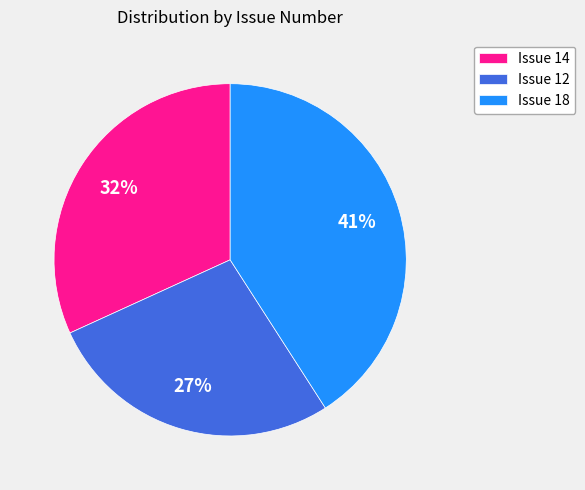

Is the sum of Issue 14 and Issue 12 greater than half?

Yes